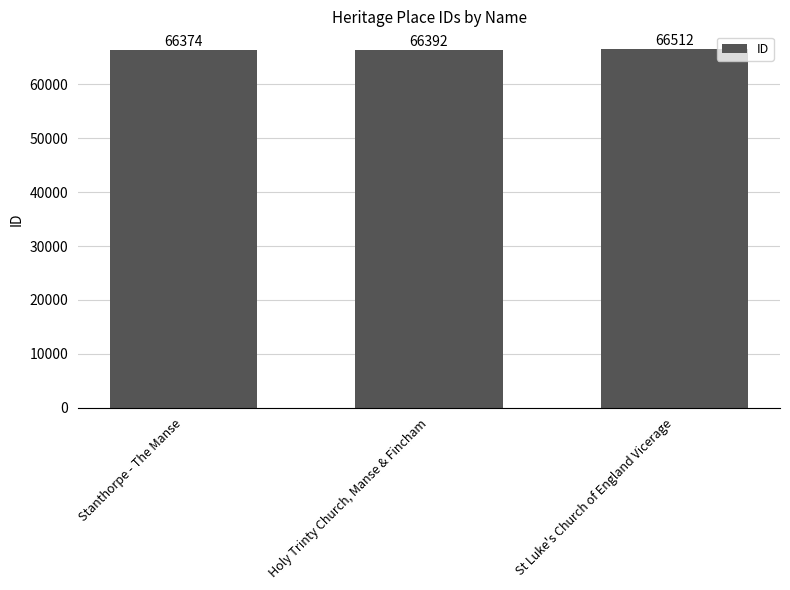

Which label corresponds to the largest value in the chart?

St Luke's Church of England Vicerage